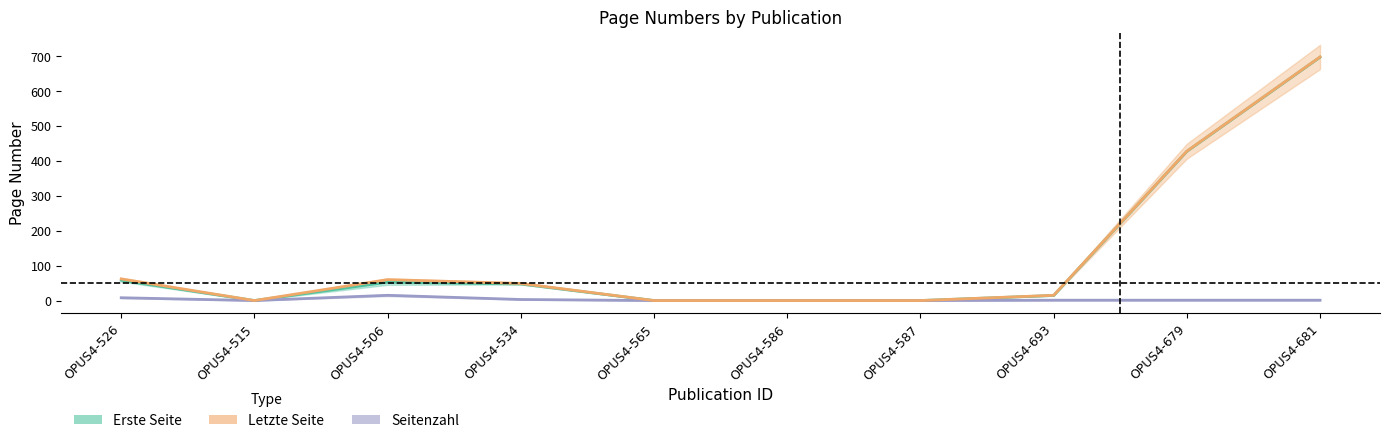

Which series has the largest total across all categories?

Letzte Seite